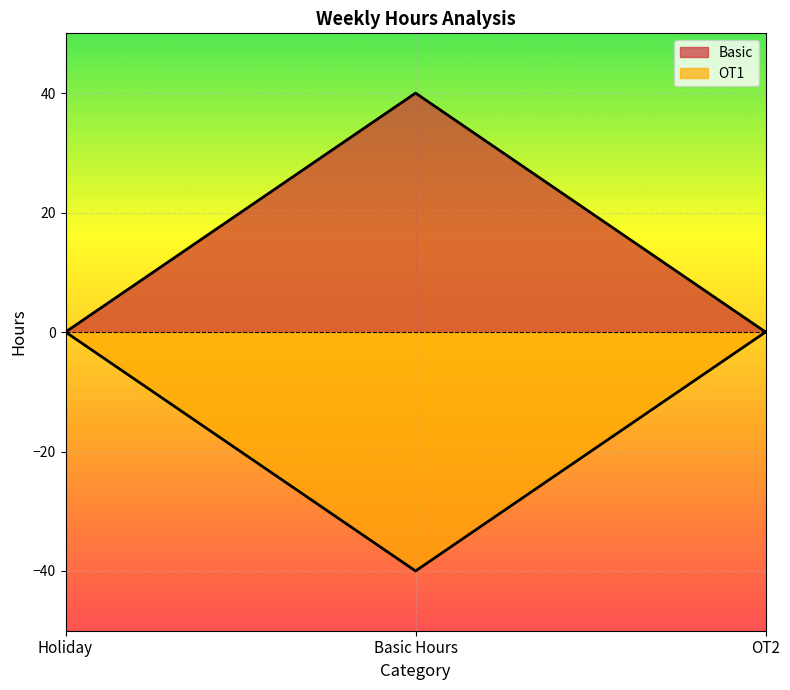

What is the value of the OT1 point at the 2nd from the left?

-40